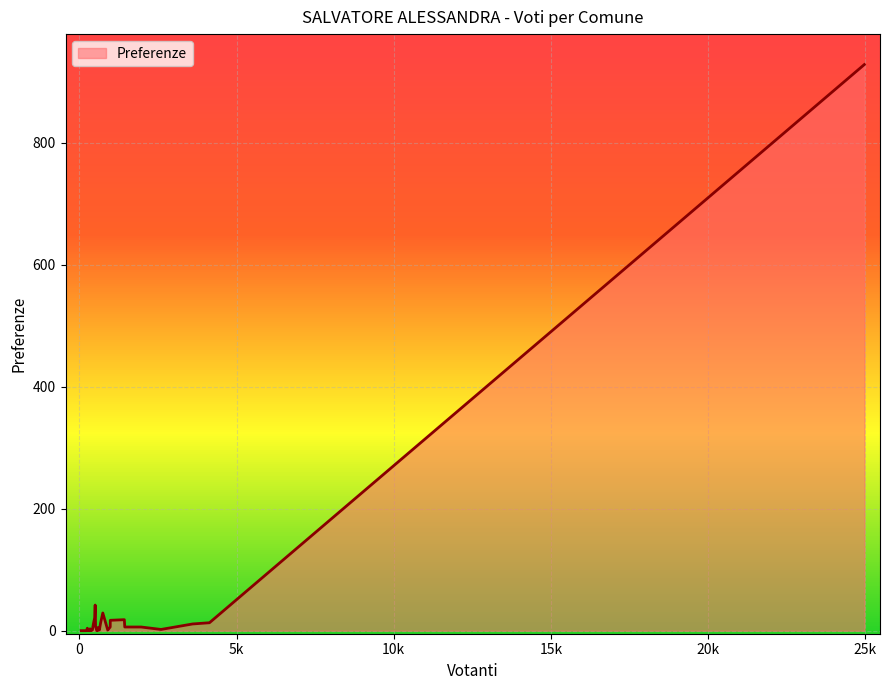

What is the difference between the maximum and minimum values?

928